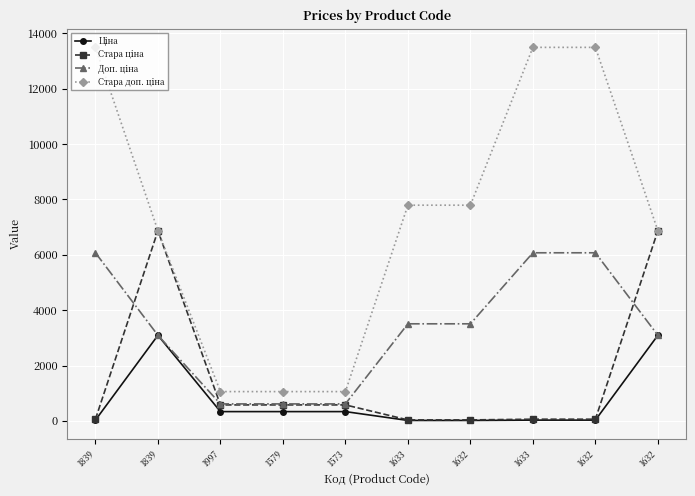

Reading right to left, what are all the values shown in this chart?

Ціна: 1632=3091.2	1632=27.0	1633=27.0	1632=15.6	1633=15.6	1573=334.4	1579=334.4	1997=334.4	1839=3091.2	1839=27.0
Стара ціна: 1632=6869.4	1632=60.0	1633=60.0	1632=34.6	1633=34.6	1573=576.6	1579=576.6	1997=576.6	1839=6869.4	1839=60.0
Доп. ціна: 1632=3091.0	1632=6072.0	1633=6072.0	1632=3506.0	1633=3506.0	1573=613.0	1579=613.0	1997=613.0	1839=3091.0	1839=6072.0
Стара доп. ціна: 1632=6869.4	1632=13493.2	1633=13493.2	1632=7791.8	1633=7791.8	1573=1057.2	1579=1057.2	1997=1057.2	1839=6869.4	1839=13493.2